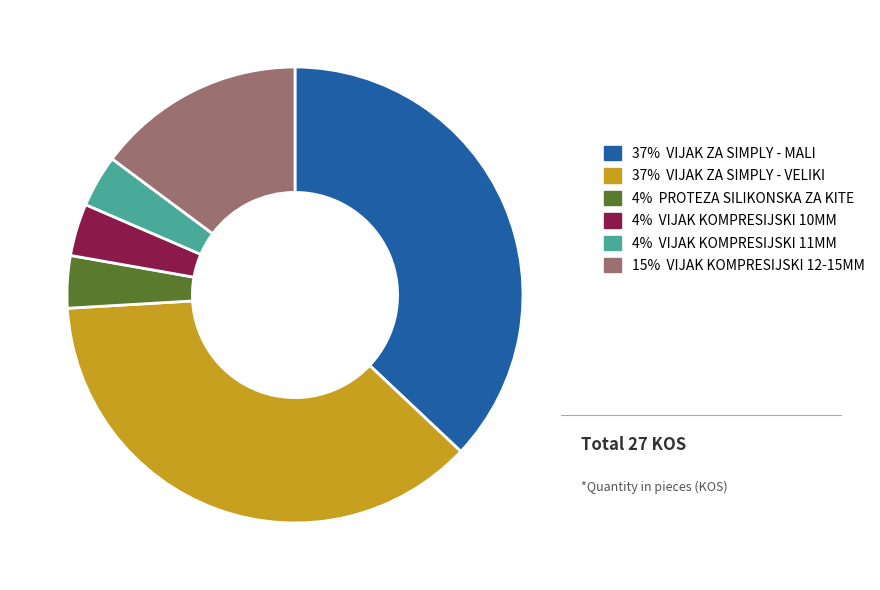

Is there any slice that represents more than half of the pie?

No